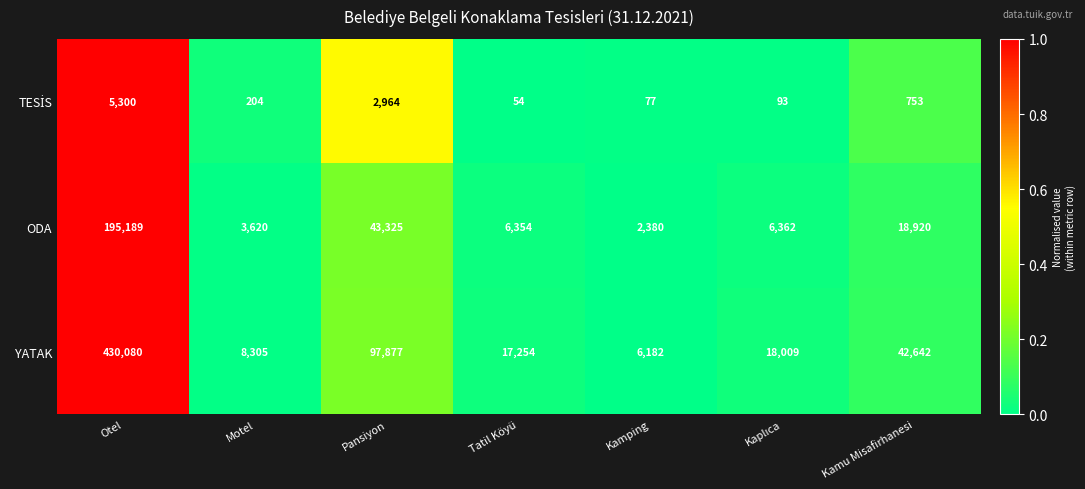

How many series are shown in this chart?

3